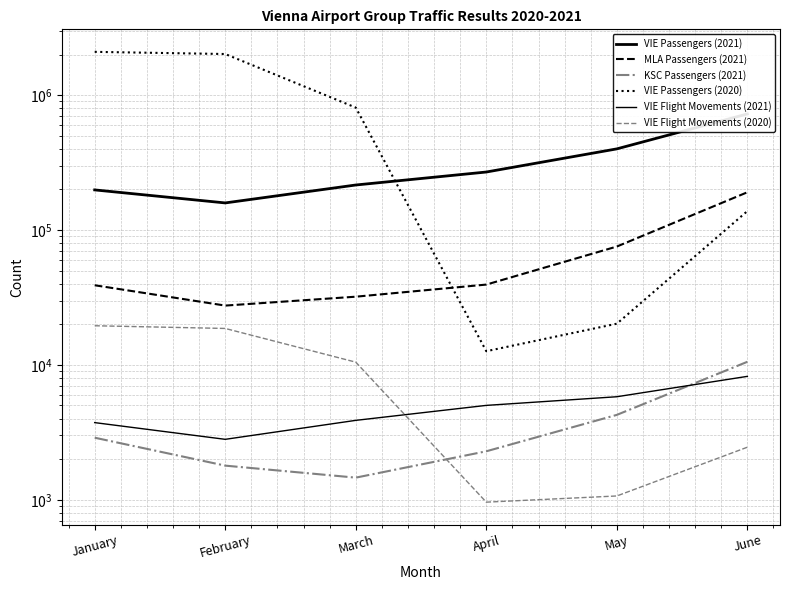

Is the value of VIE Passengers (2020) at January greater than the value of KSC Passengers (2021) at March?

Yes